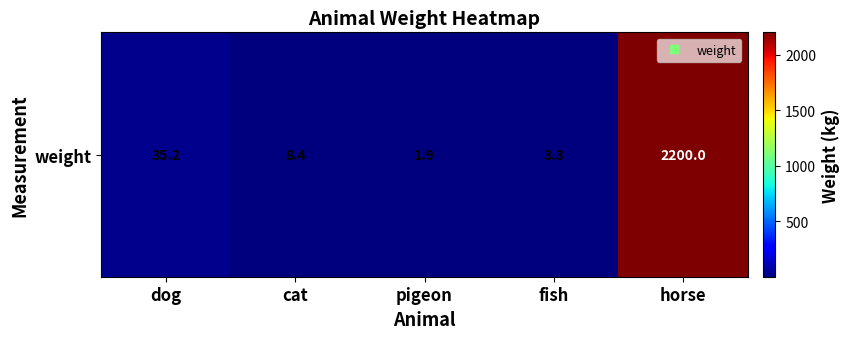

What is the sum of the values at pigeon and fish?

5.2